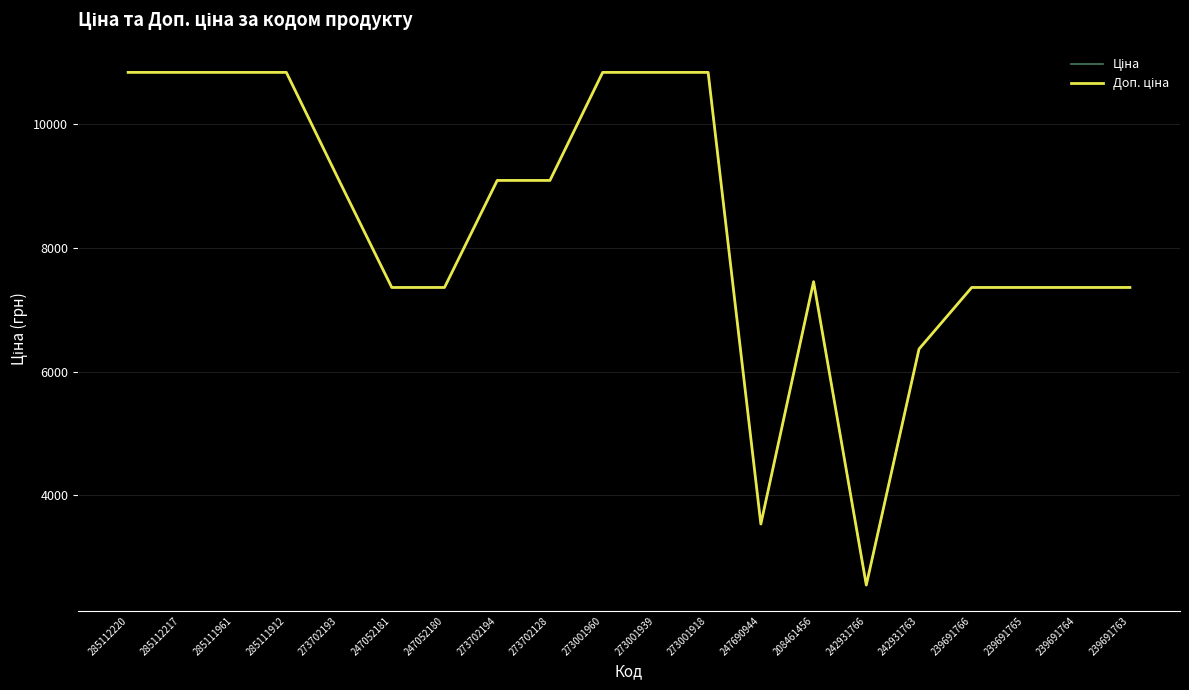

What is the total value across all series at 285112220?

21680.2